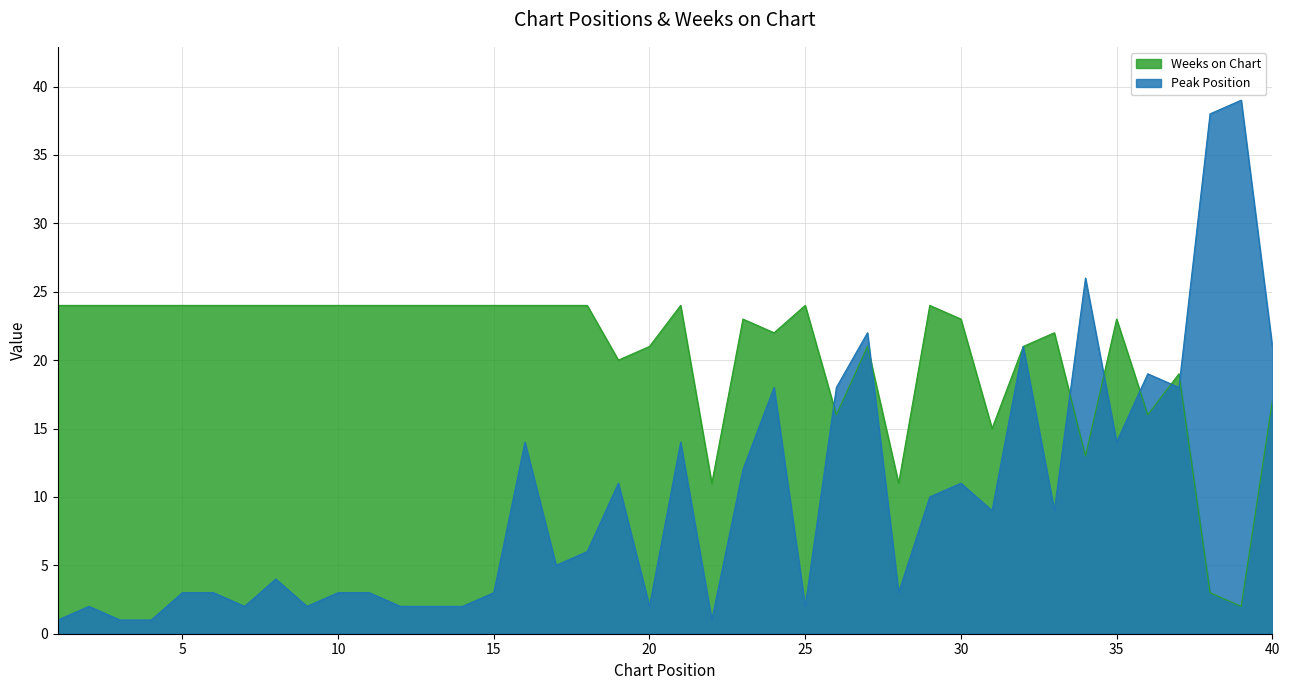

At how many categories does at least one series exceed 27?

2